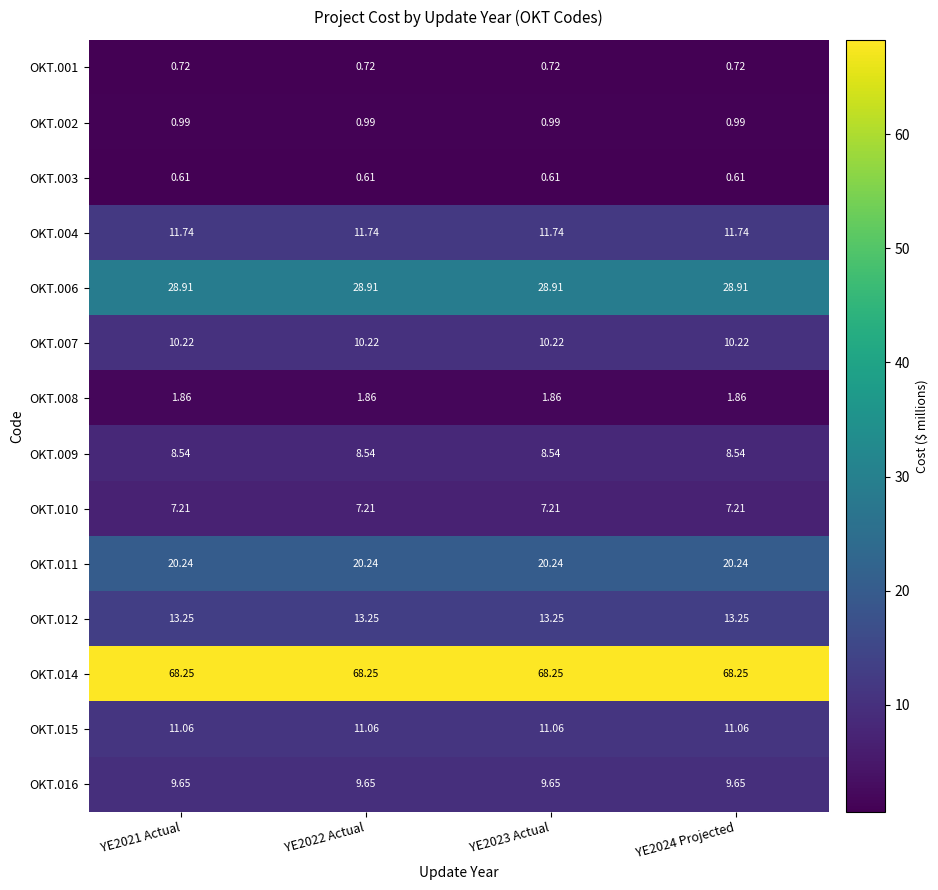

Which series has the largest total across all categories?

OKT.014